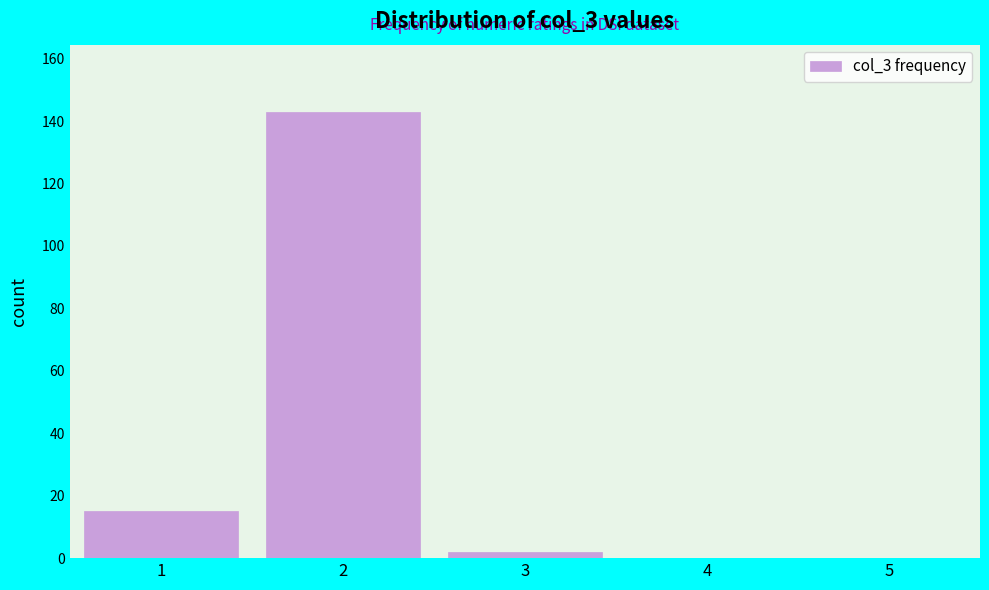

Reading left to right, transcribe all the data shown in this chart.

1=15	2=143	3=2	4=0	5=0